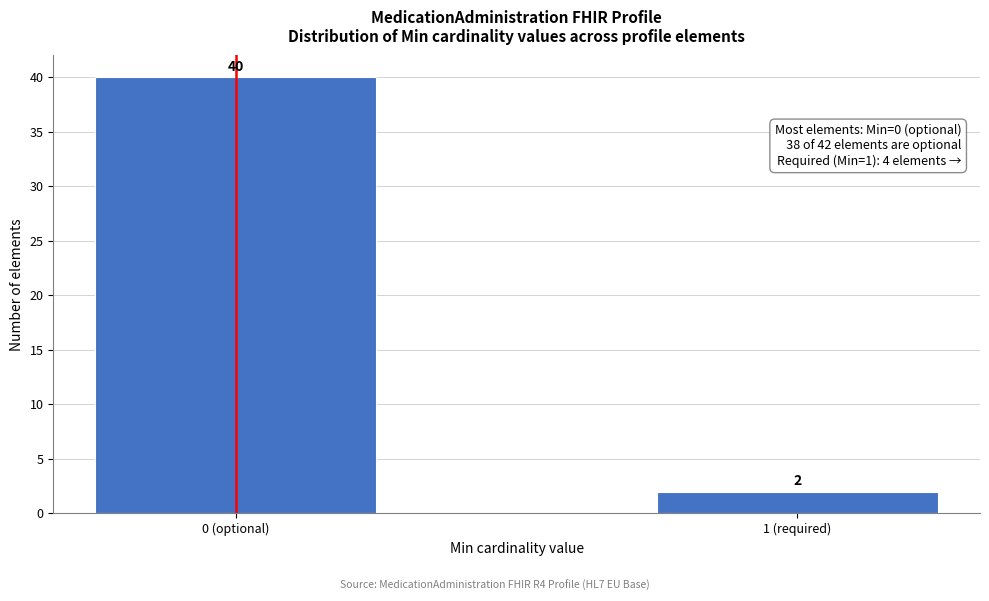

Reading left to right, transcribe all the data shown in this chart.

40	2